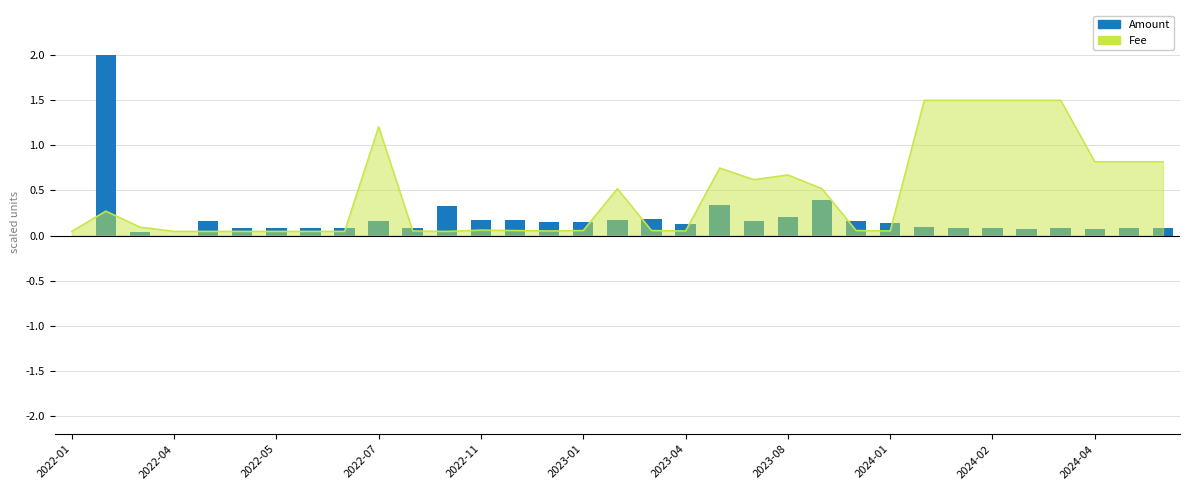

Does the chart contain any negative values?

No